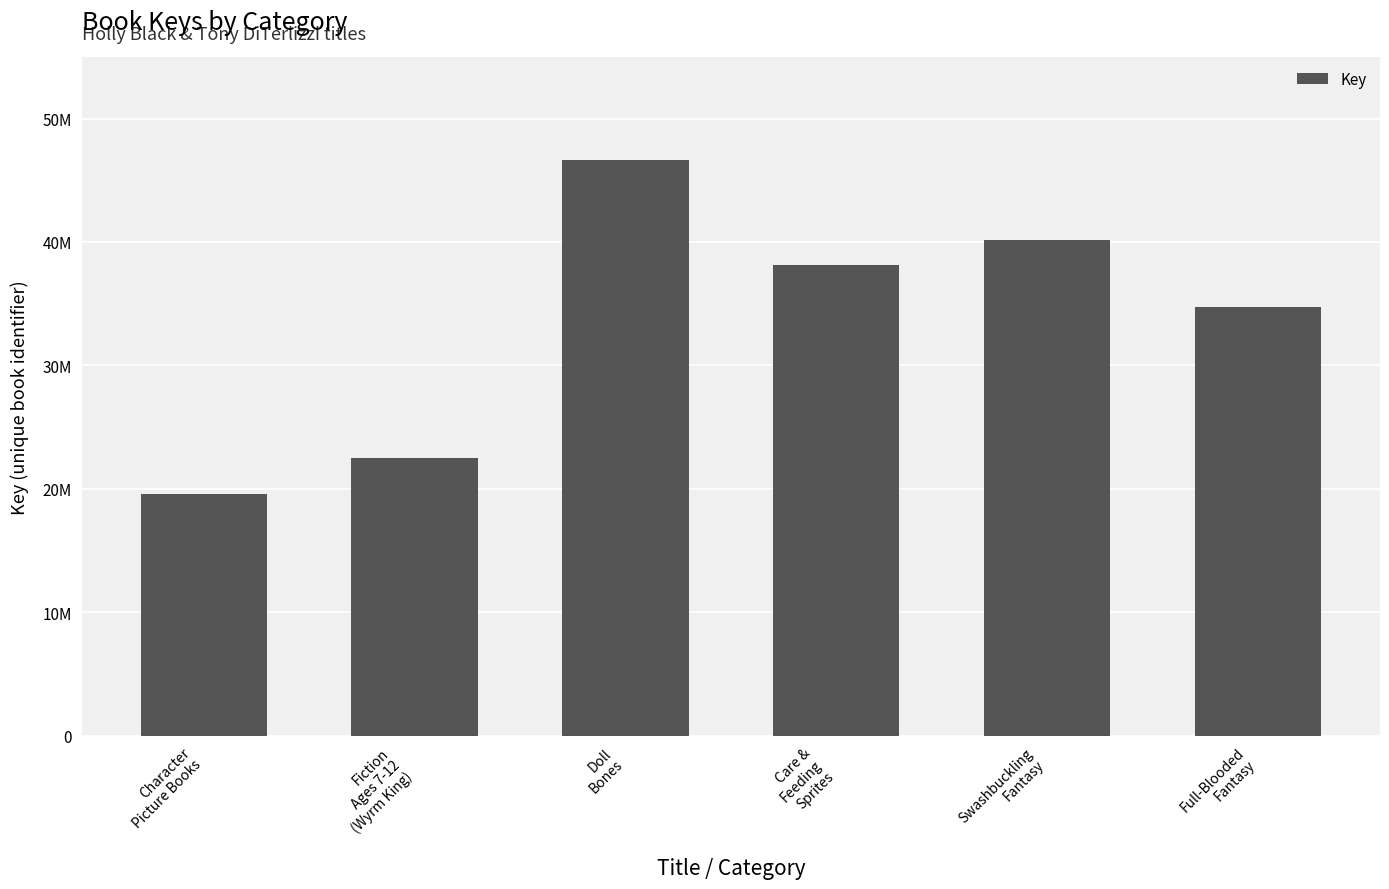

What is the sum of the values at Character
Picture Books and Care &
Feeding
Sprites?

57691084